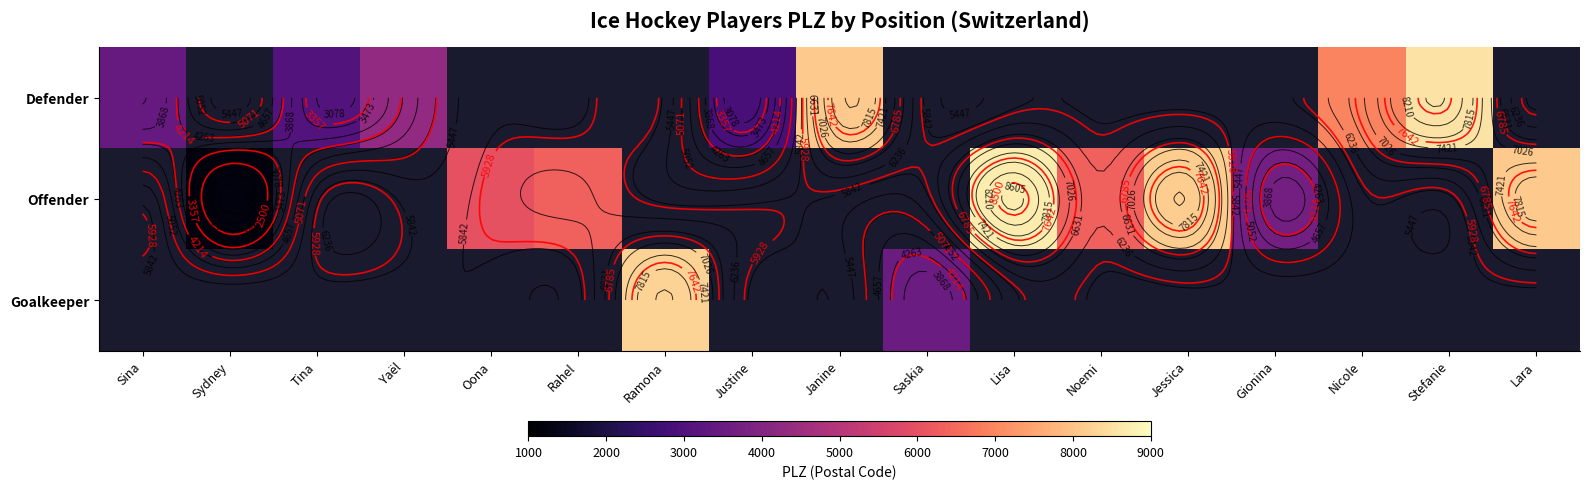

At which label is Defender closest to 5684?

Nicole